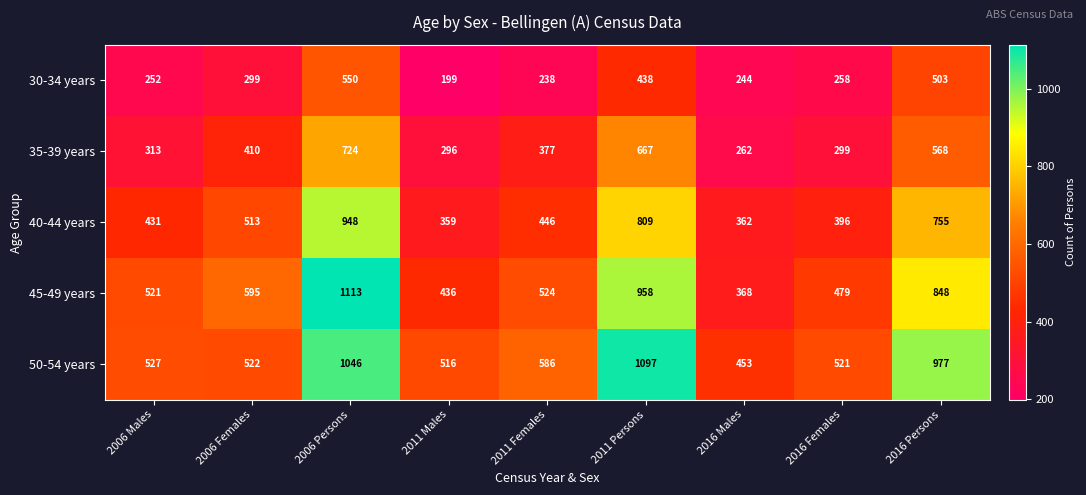

Between 2006 Persons and 2016 Males, which series saw the biggest shift?

45-49 years